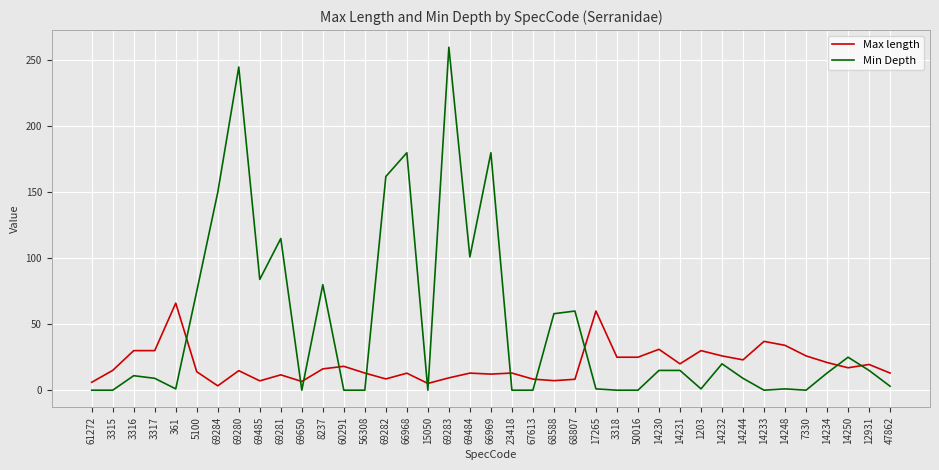

The value of Max length at 1203 is 30.0. True or false?

True